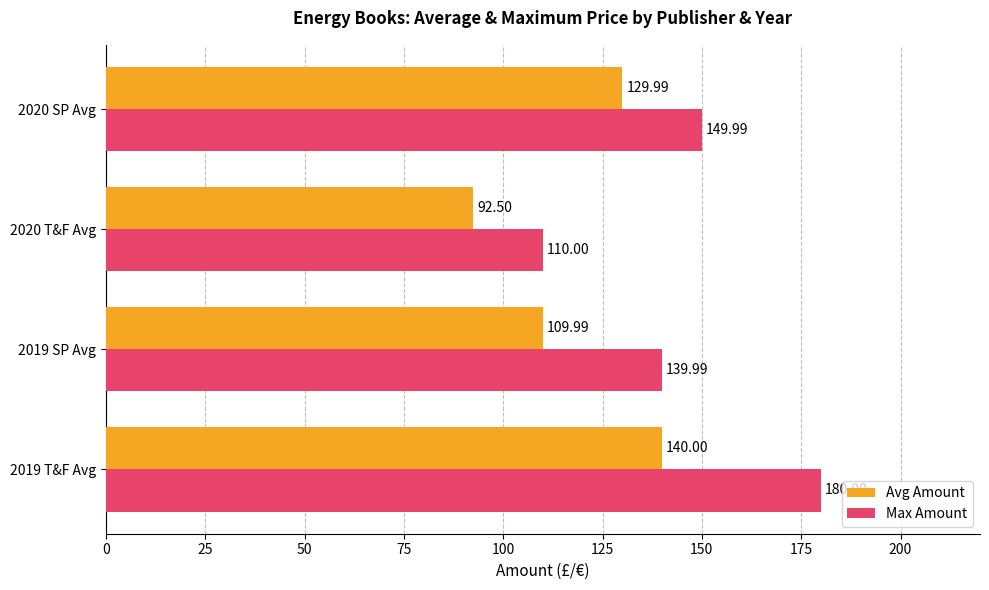

What is the minimum value shown in the chart?

92.5